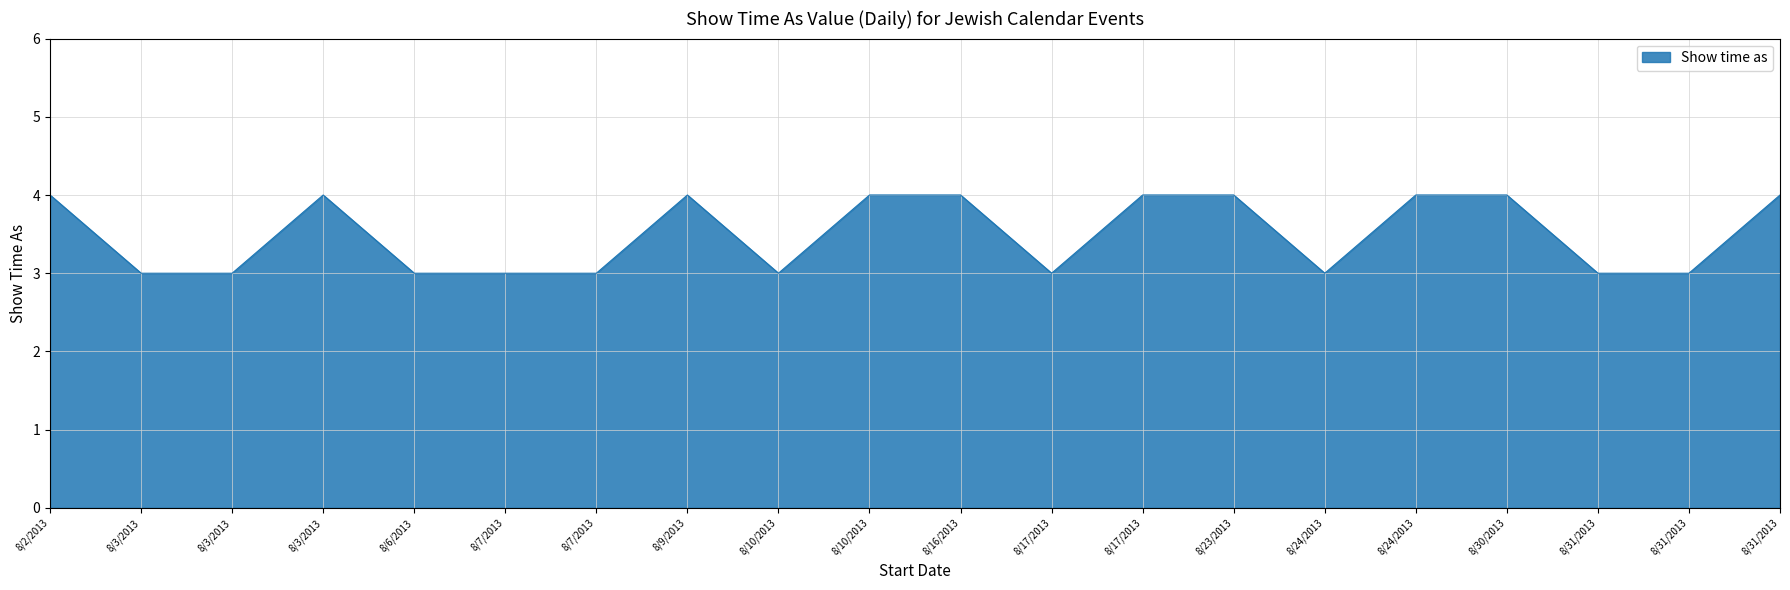

How many lines are shown in the chart?

1